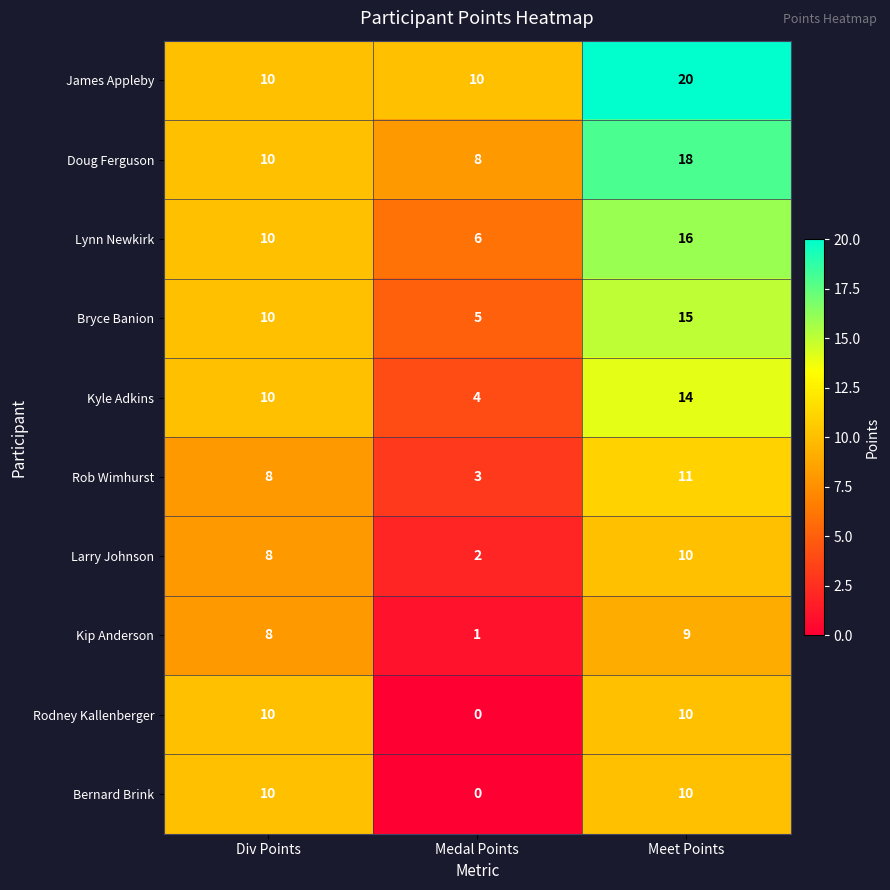

What is the approximate value of Larry Johnson at Meet Points?

10